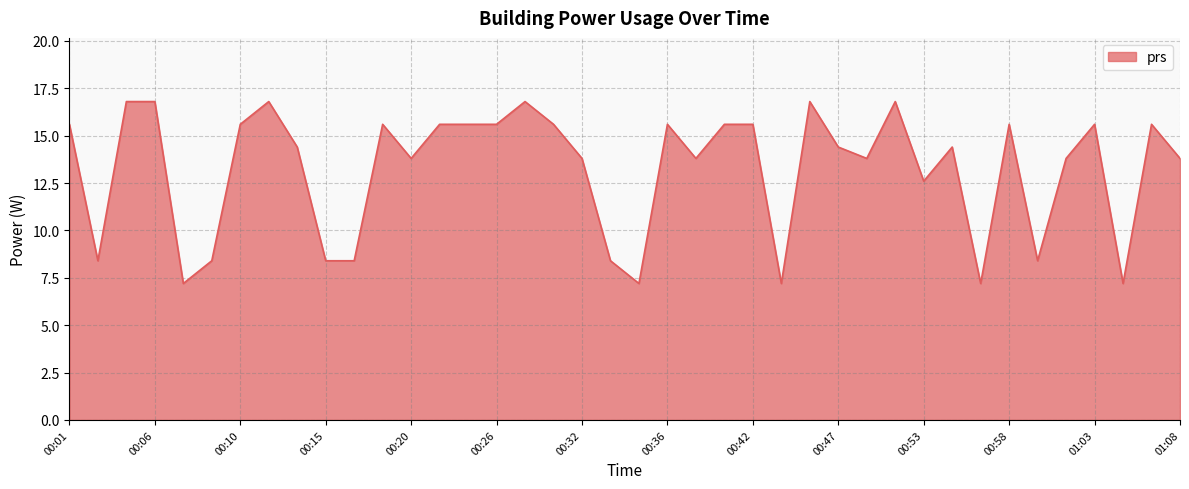

What is the maximum value shown in the chart?

16.8